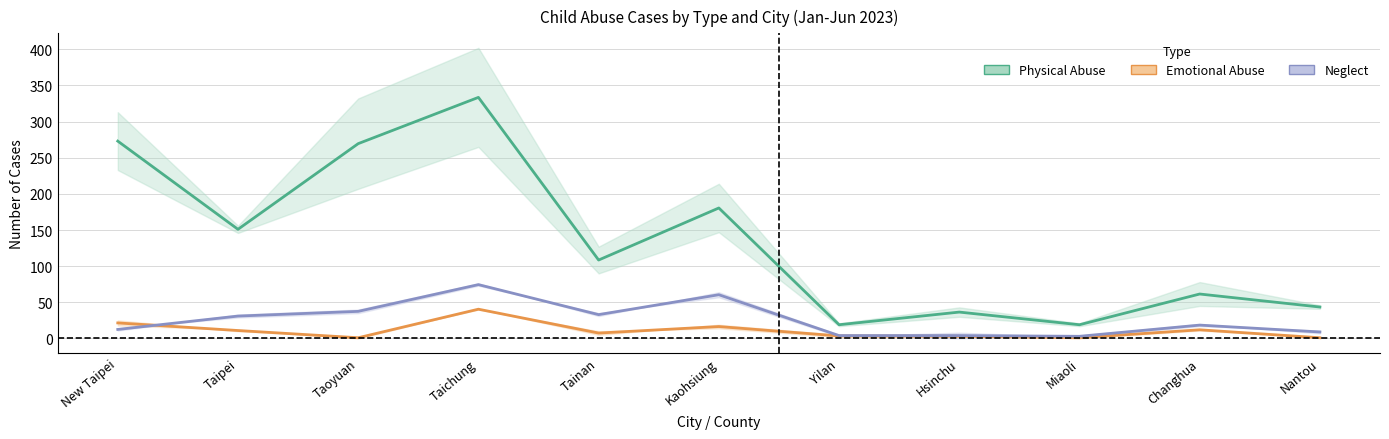

How many values in the Emotional Abuse series are below 7?

5